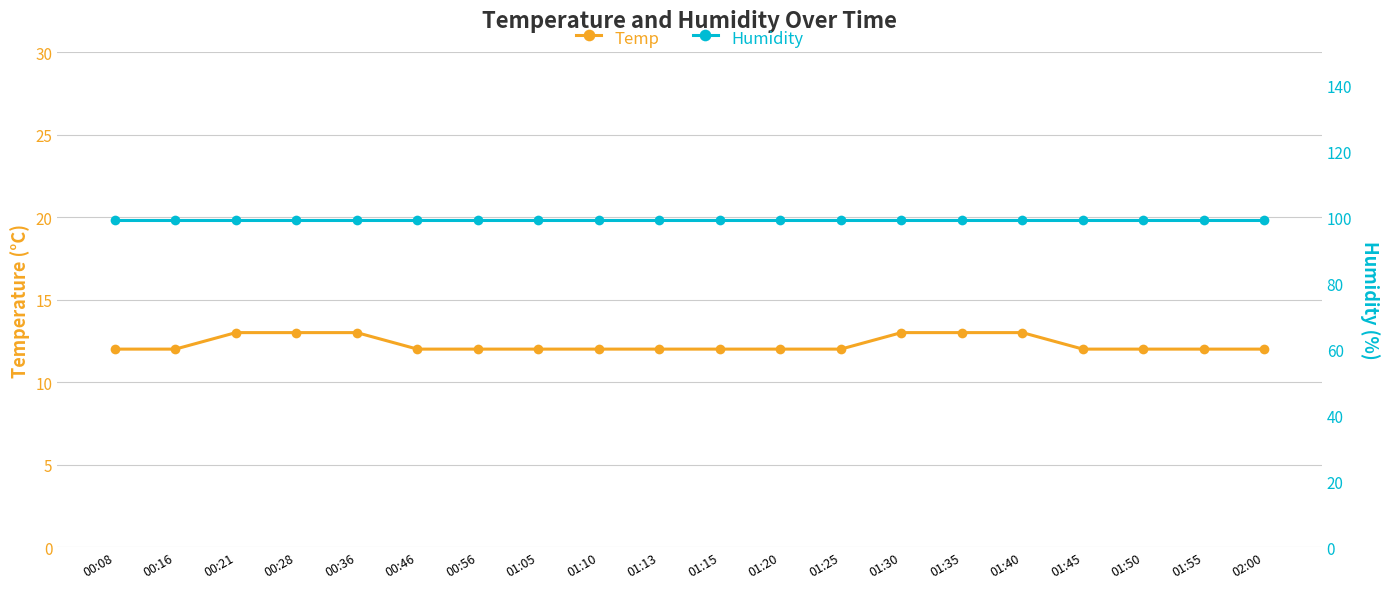

What is the average value of the Humidity series?

99